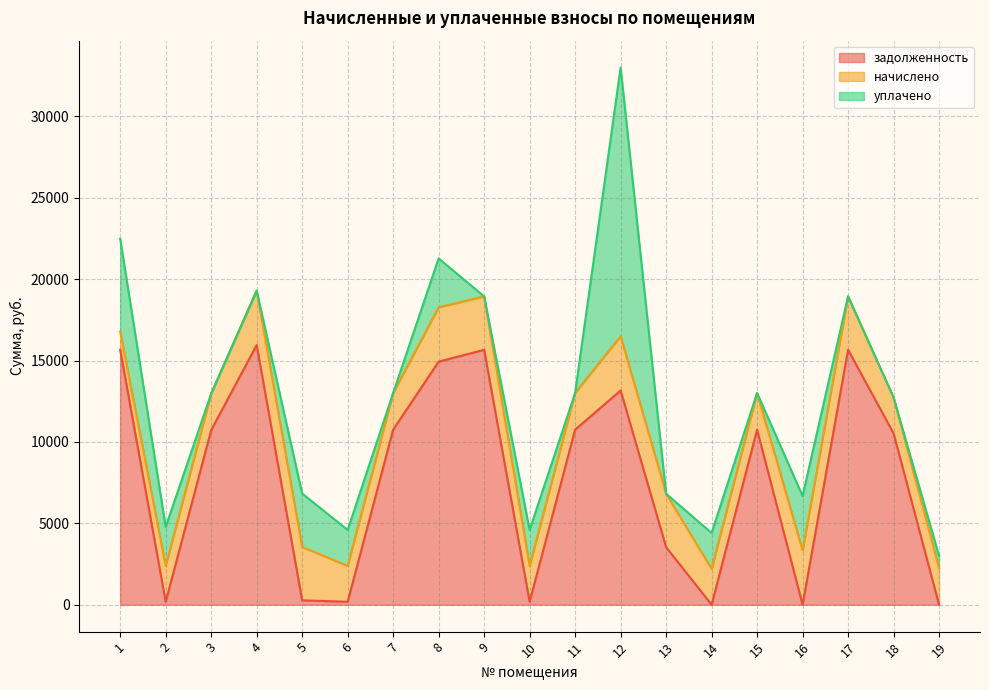

At 15, list the series in order from largest to smallest.

задолженность, начислено, уплачено